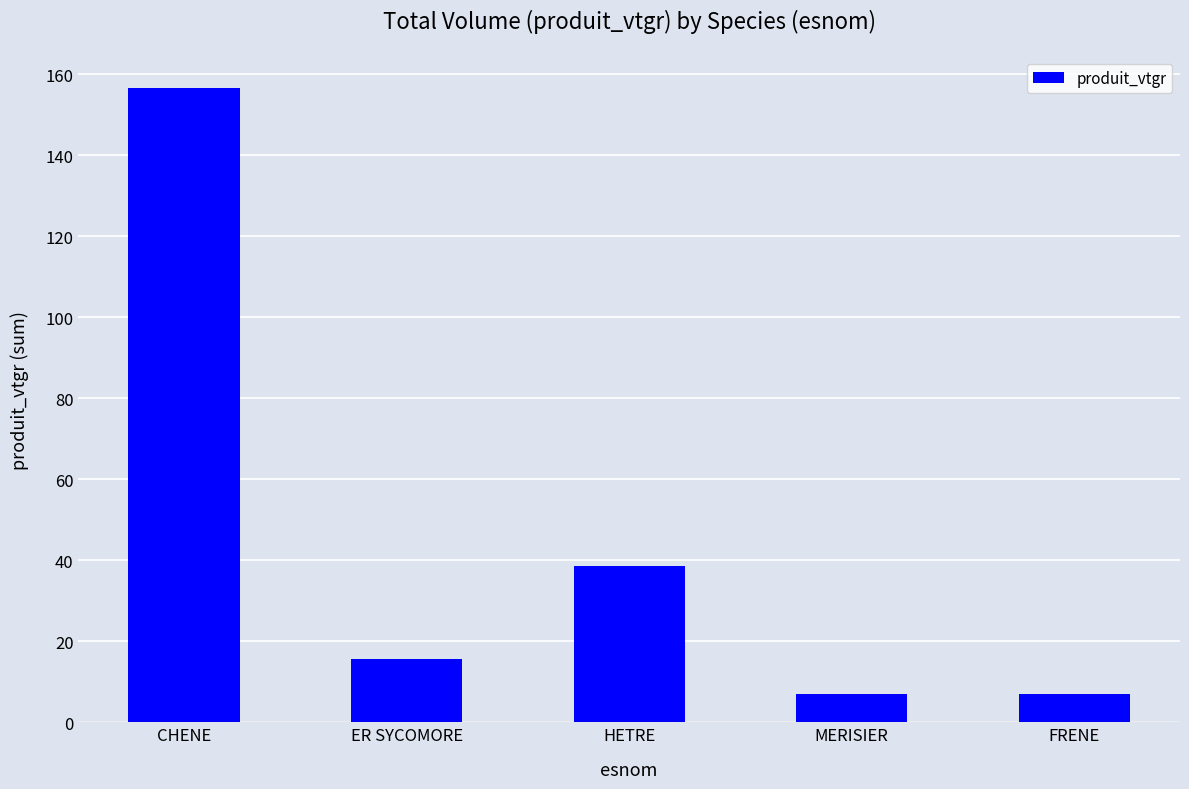

Where is the data nearest to the value 81?

HETRE